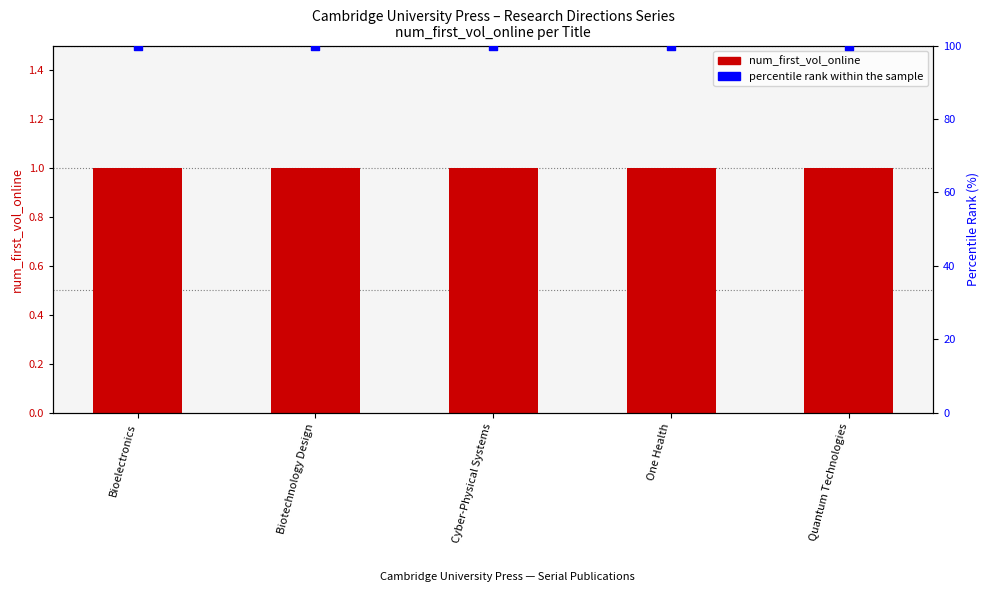

What is the total value across all series at Cyber-Physical Systems?

101